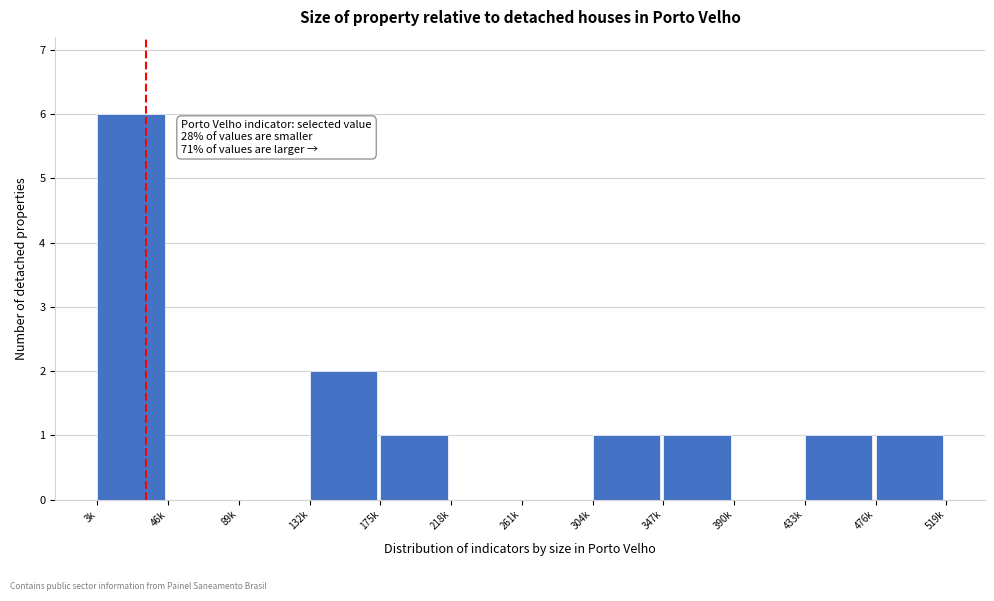

Reading right to left, list all the values displayed in this chart.

476k=1	433k=1	390k=0	347k=1	304k=1	261k=0	218k=0	175k=1	132k=2	89k=0	46k=0	3k=6